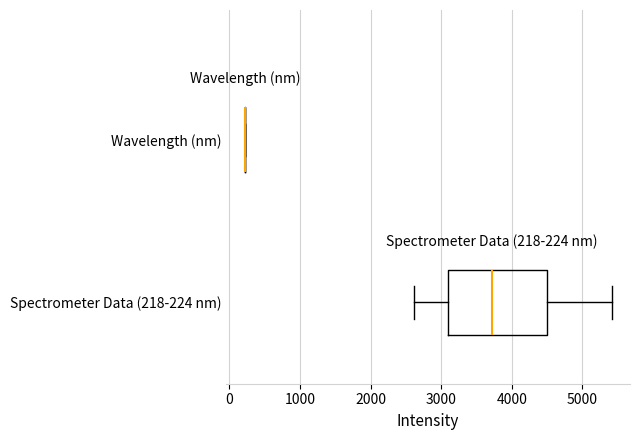

Comparing the boxes themselves (not the whiskers), which one is the widest?

Spectrometer Data (218-224 nm)